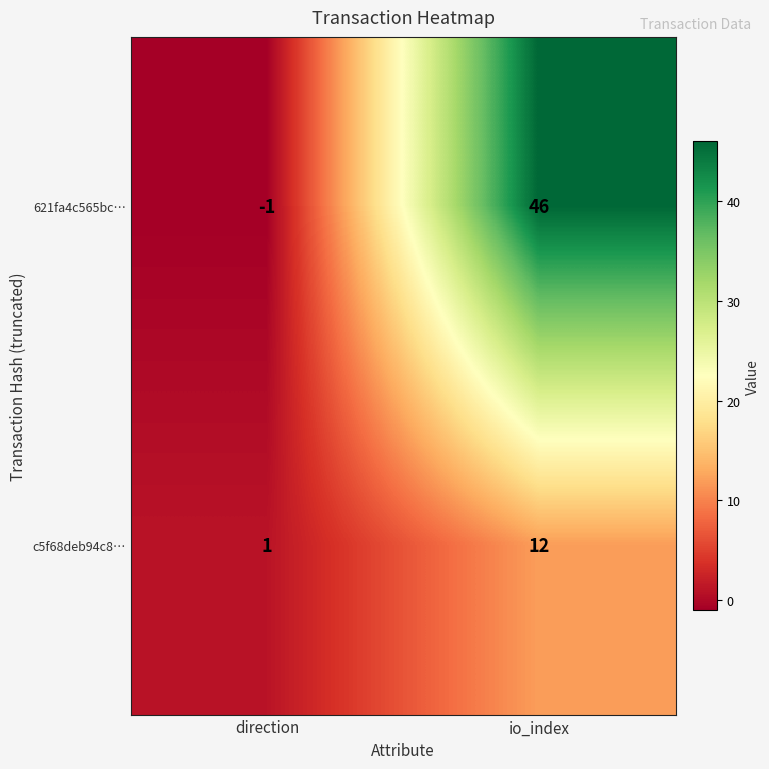

Rank the series at io_index from highest to lowest value.

621fa4c565bc…, c5f68deb94c8…